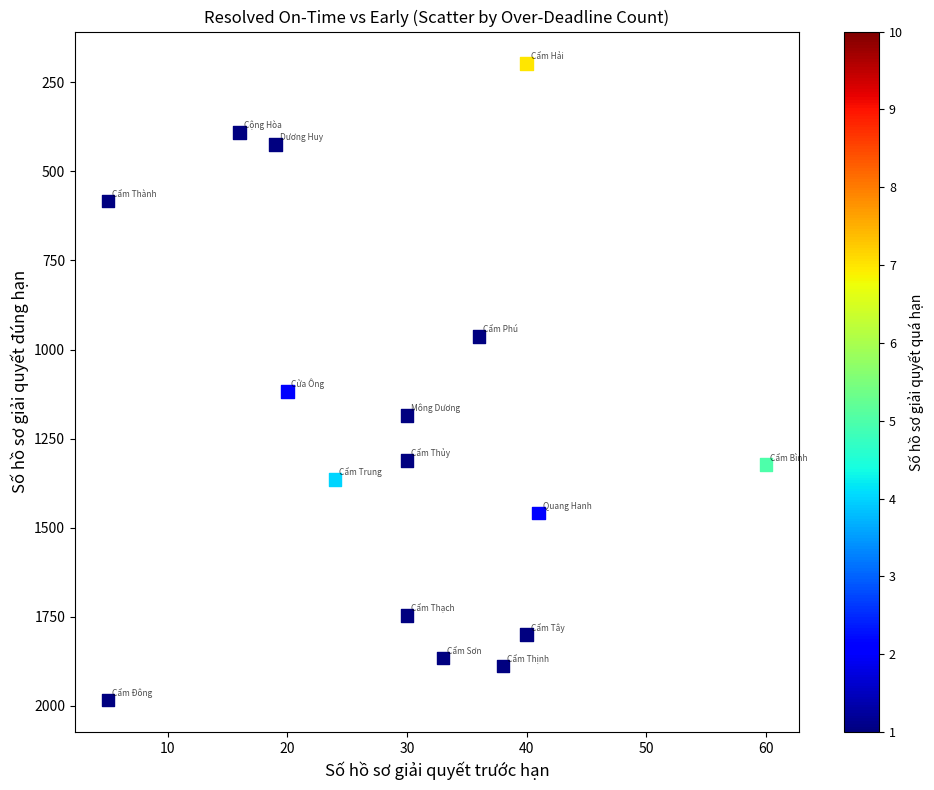

What is the range of X values (max minus min)?

55